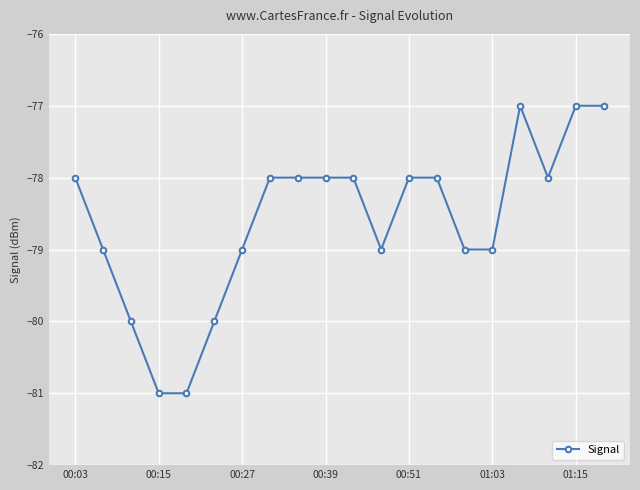

What is the greatest value displayed?

-77